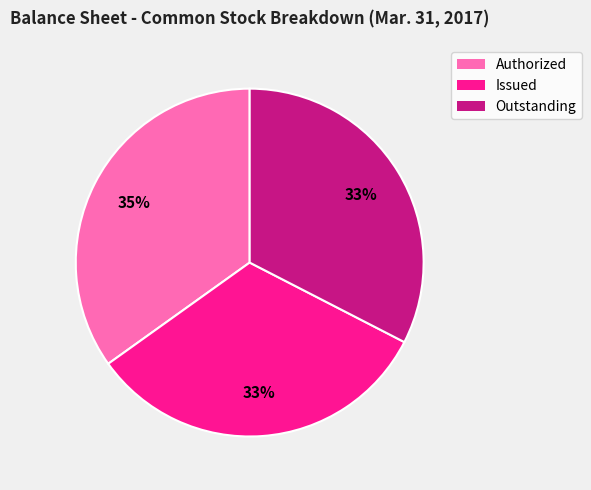

To the nearest percent, what is the difference between the largest and smallest slice percentages?

2%